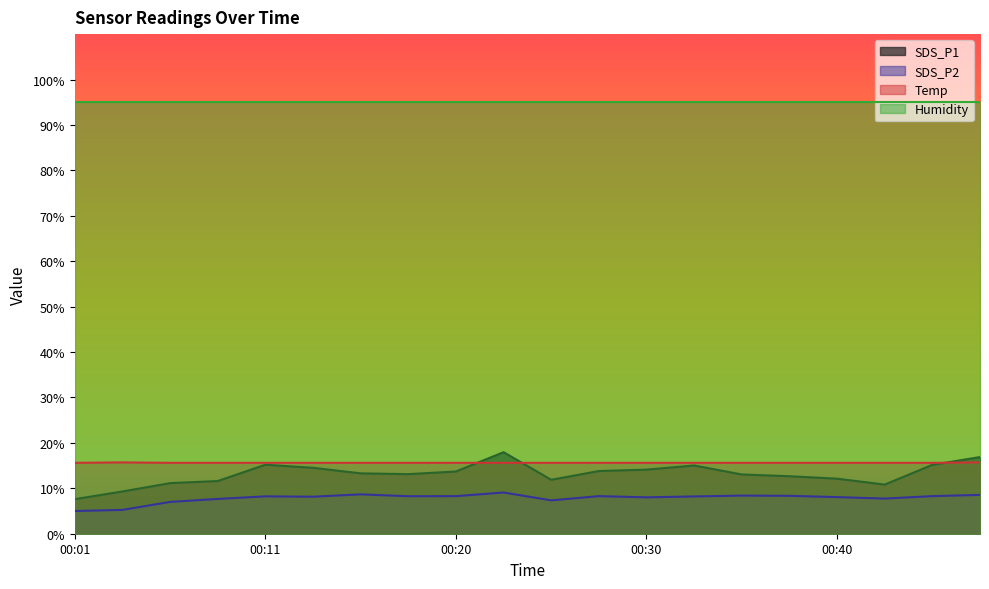

What is the difference between the maximum and second lowest values in the SDS_P2 series?

3.8